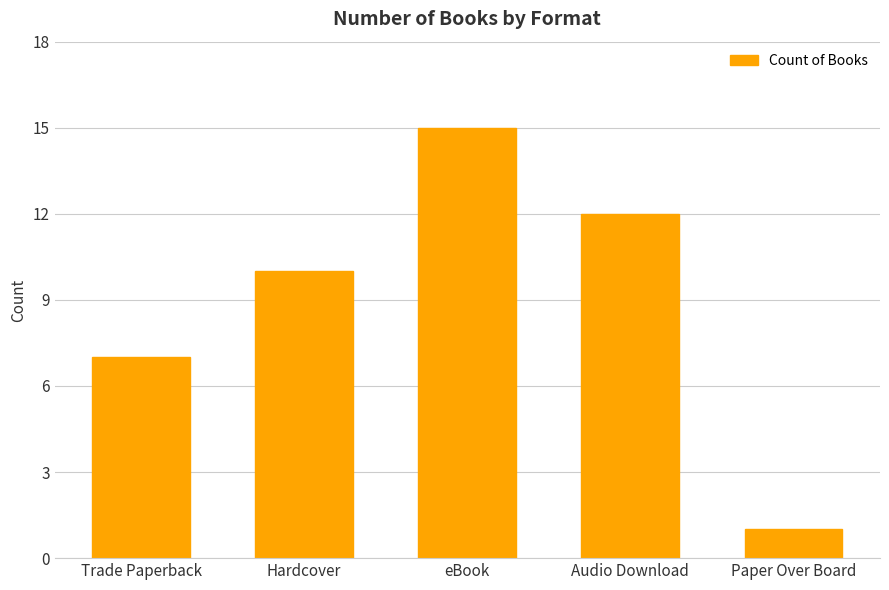

Reading left to right, extract all data points from this chart.

7	10	15	12	1